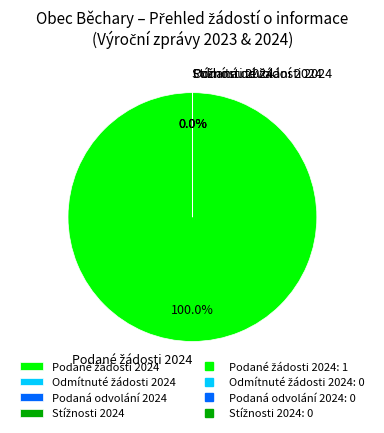

Is there a majority slice in this chart?

Yes